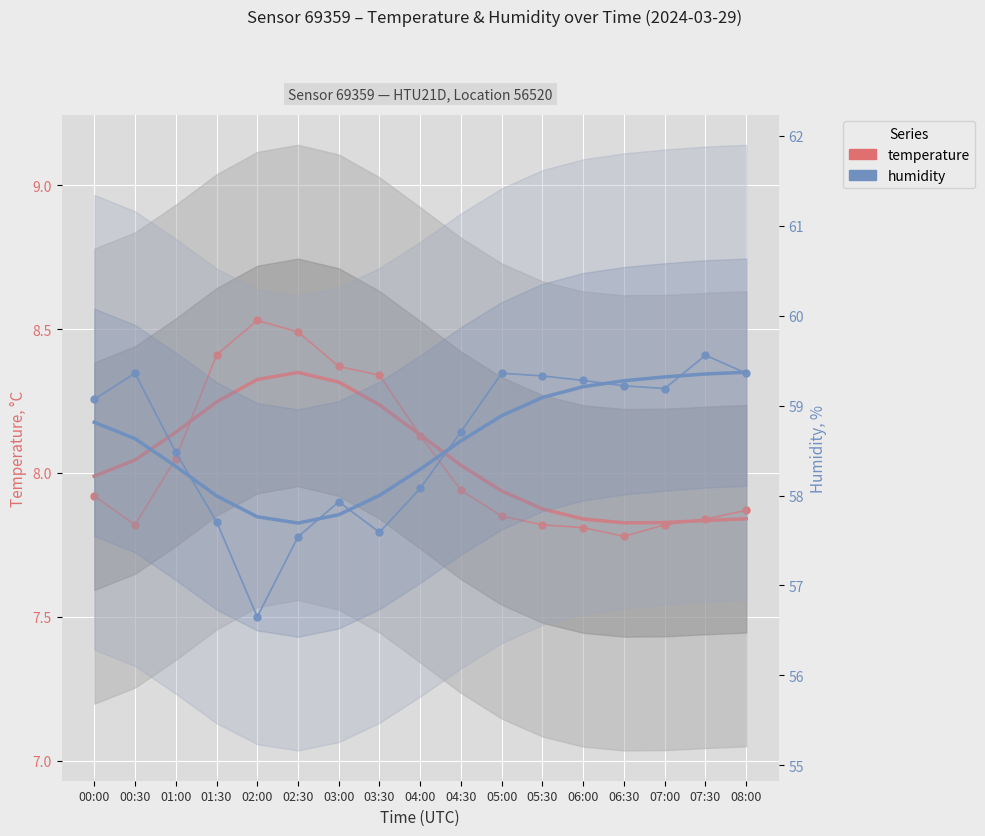

What is the difference between the maximum and minimum values in the temperature series?

0.7